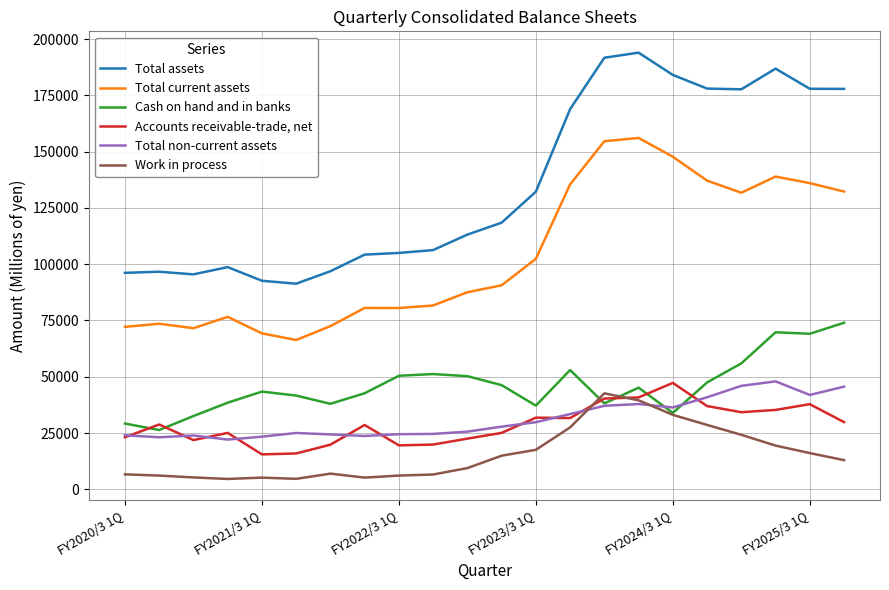

Count the number of categories in the chart.

22